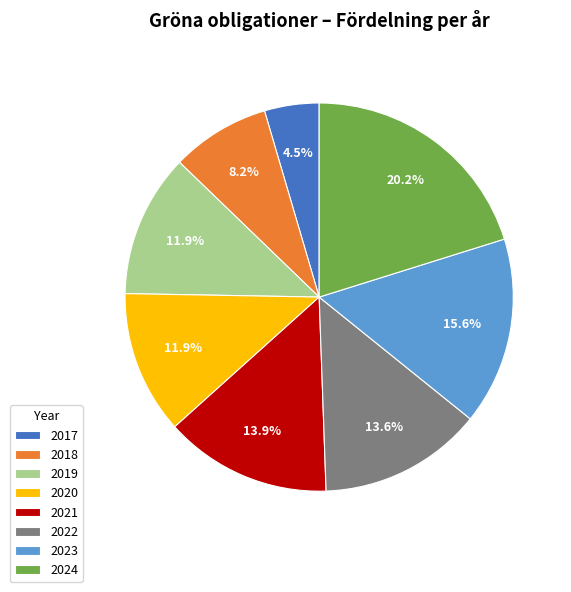

Which category has the smallest portion of the pie?

2017